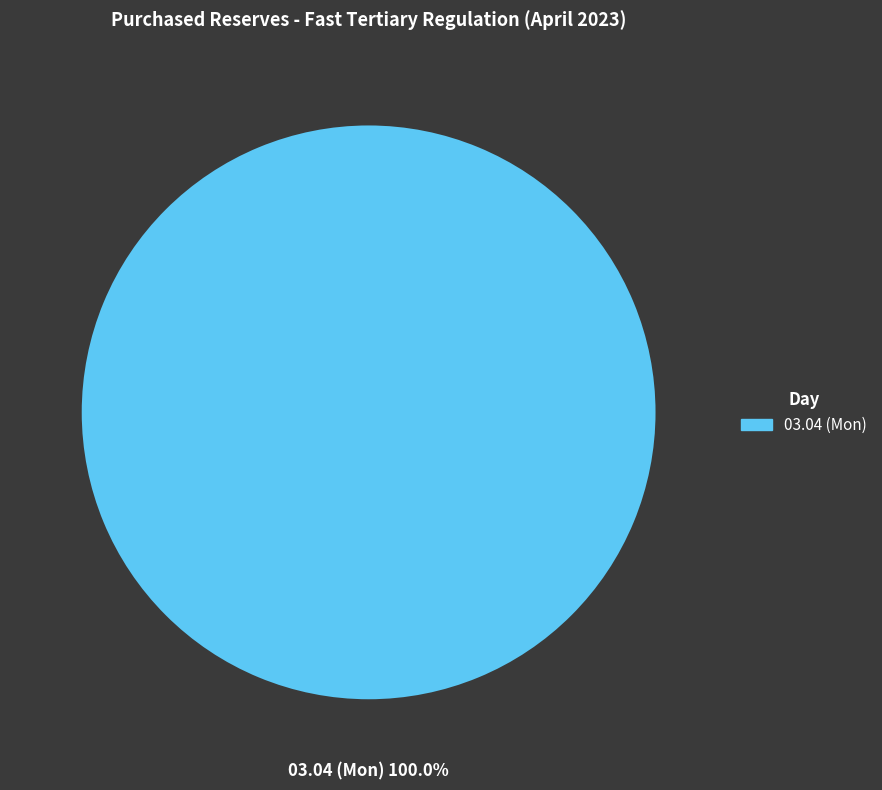

Does any single category account for the majority?

Yes